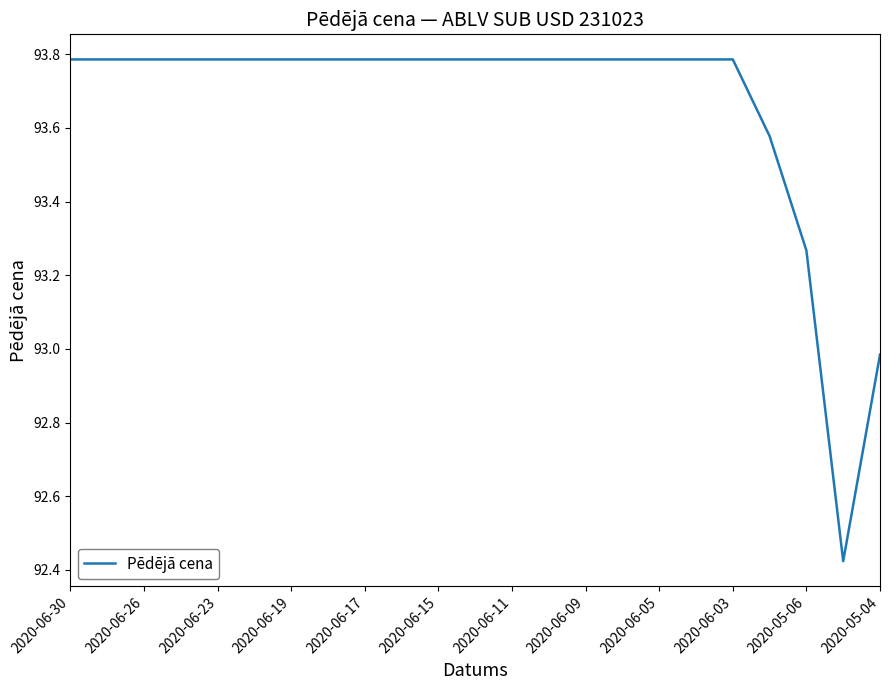

How many values are below 93?

2